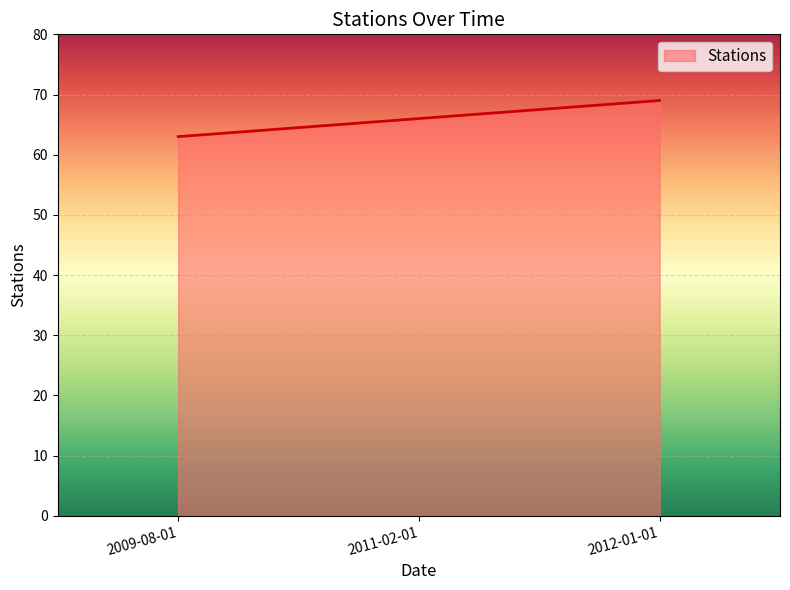

The value at 2012-01-01 is 69. True or false?

True